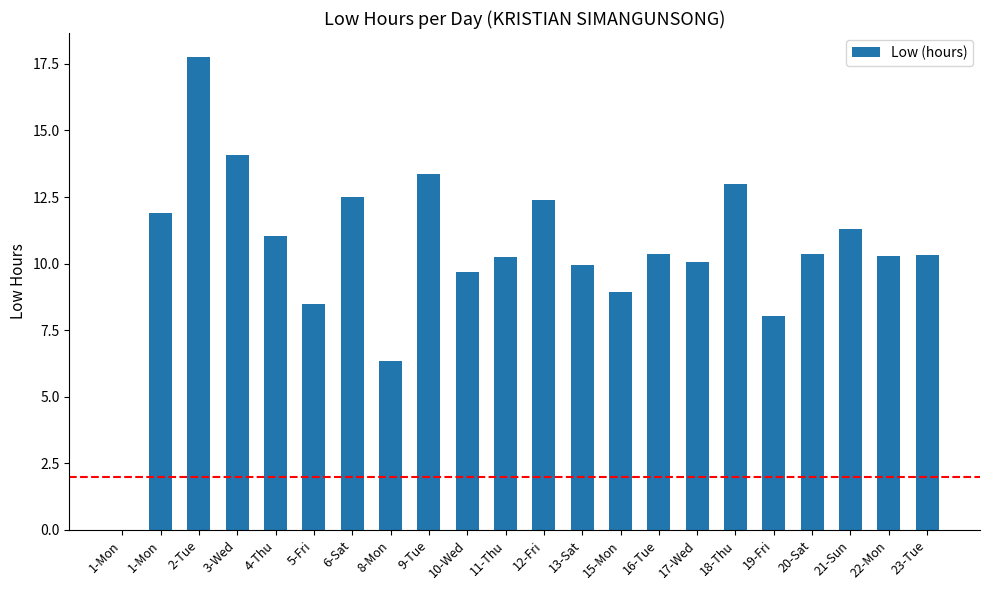

Count the number of categories in the chart.

22